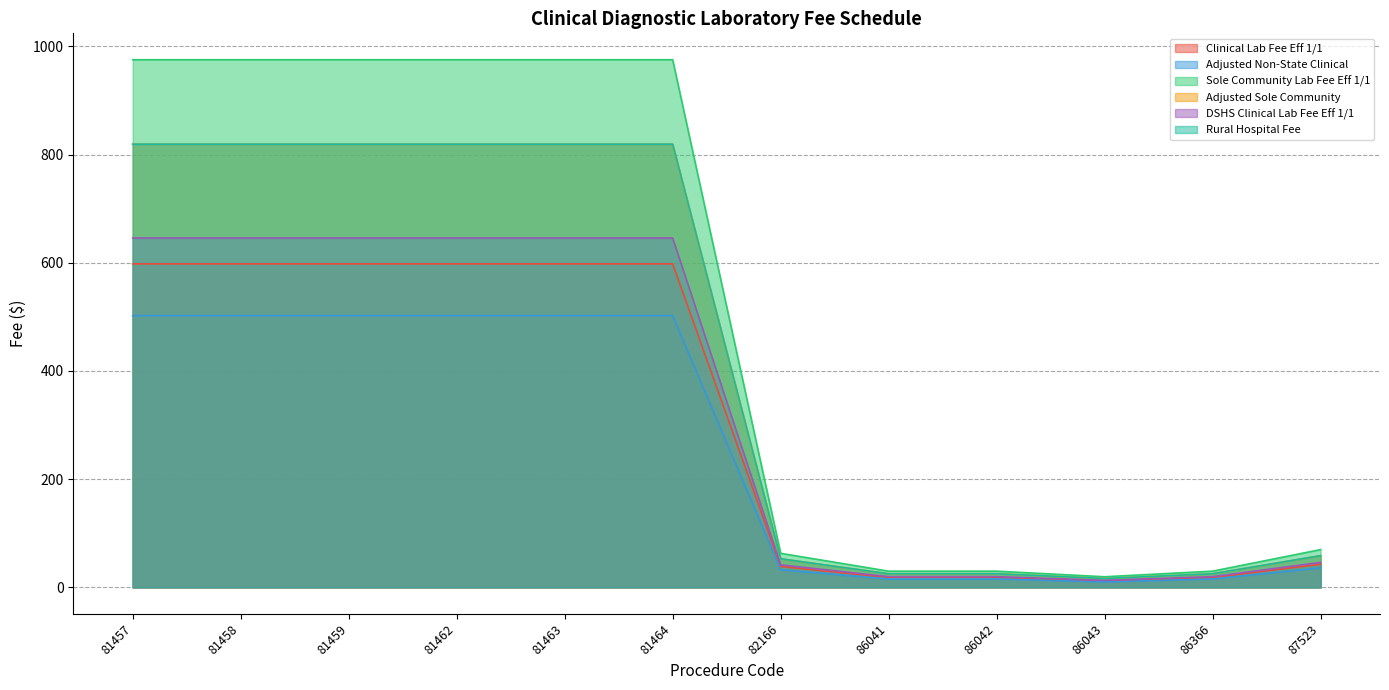

True or false: Adjusted Sole Community has more than 0 interior local peaks.

False